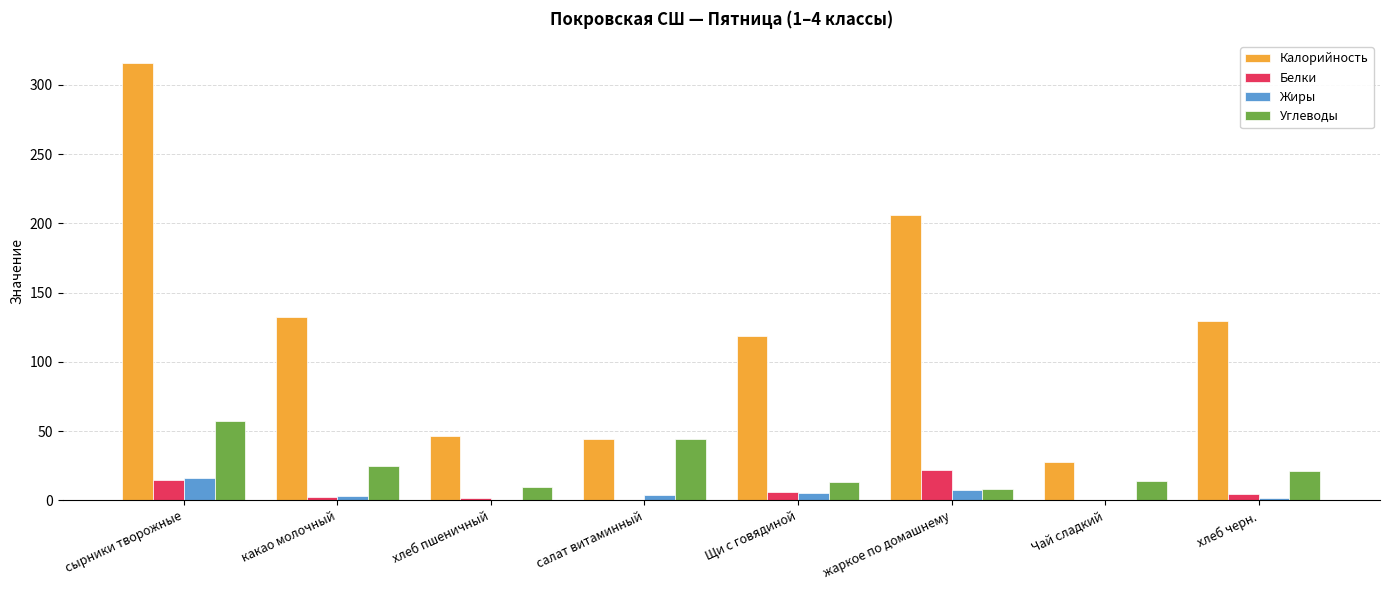

Does the chart contain stacked bars?

No